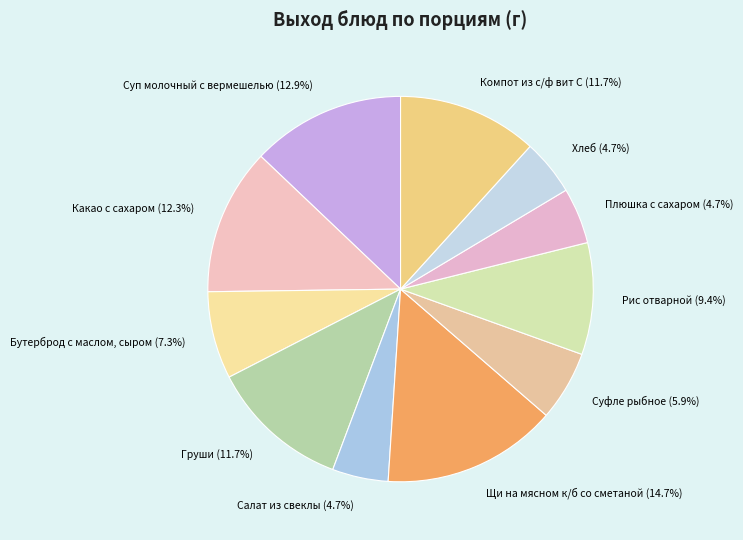

To the nearest percent, what percentage of the pie is Какао с сахаром?

12%